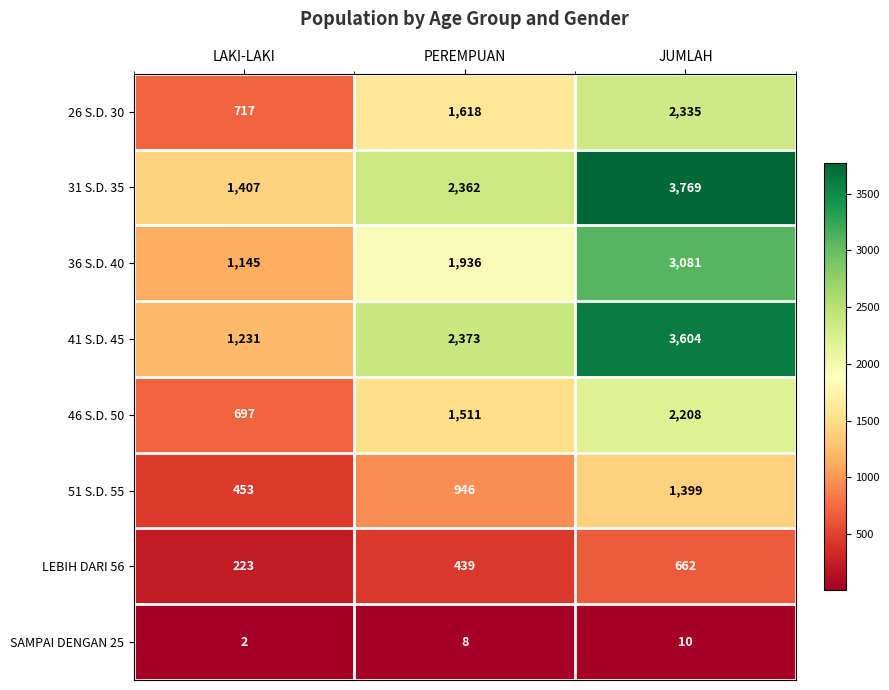

Which series has the widest spread of values?

41 S.D. 45